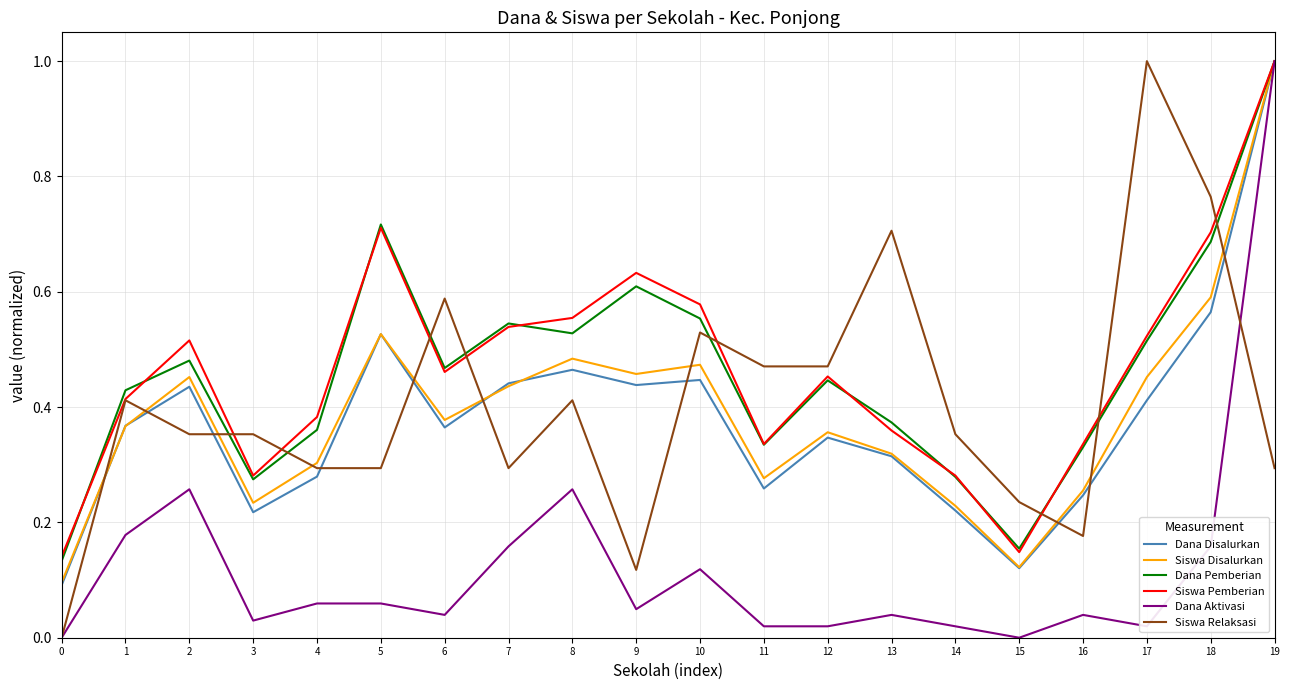

Is it true that Dana Aktivasi equals 0.1 at 8?

False